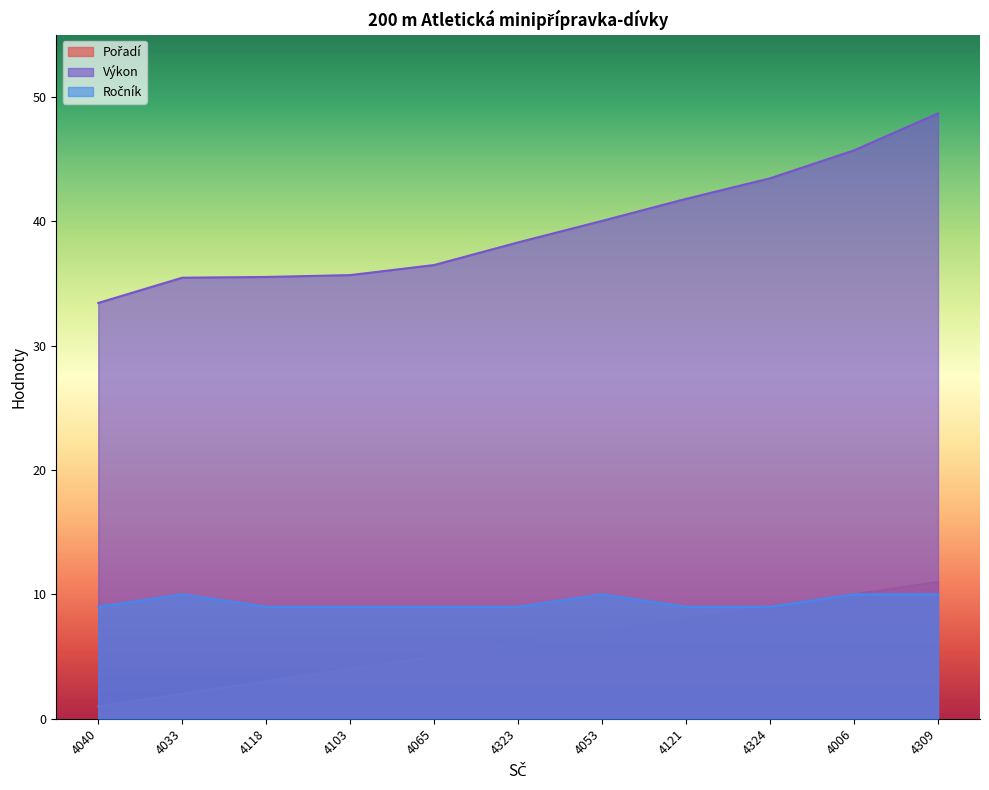

Is it true that Výkon equals 56.9 at 4065?

False